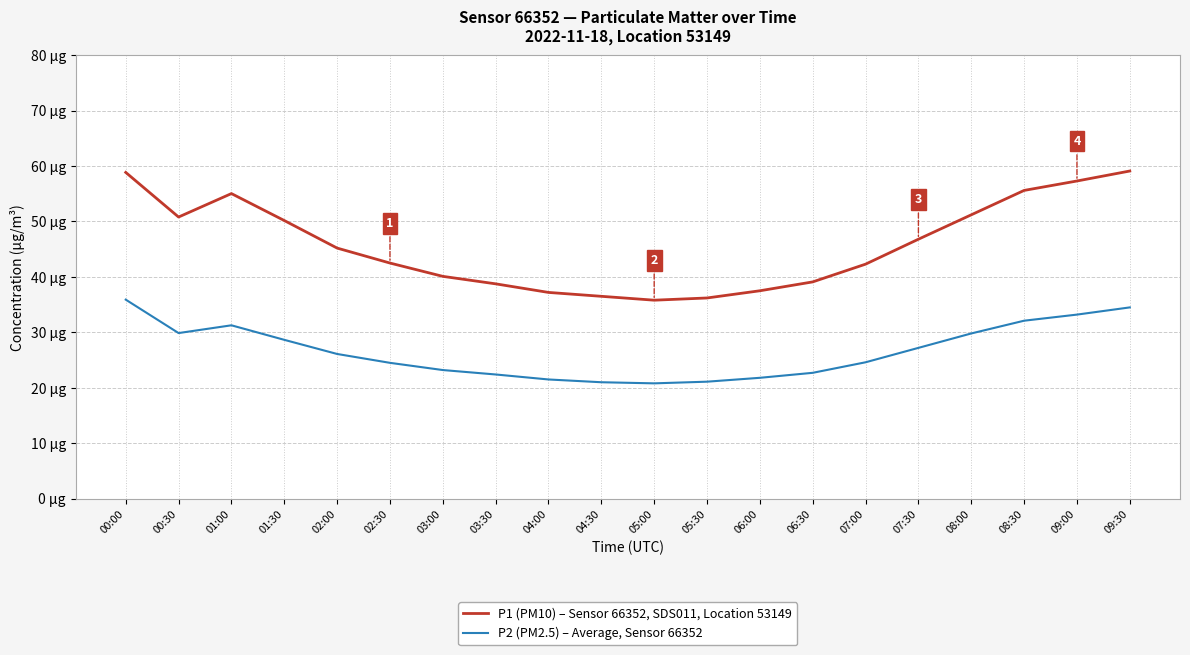

Does the chart have visible grid lines?

Yes